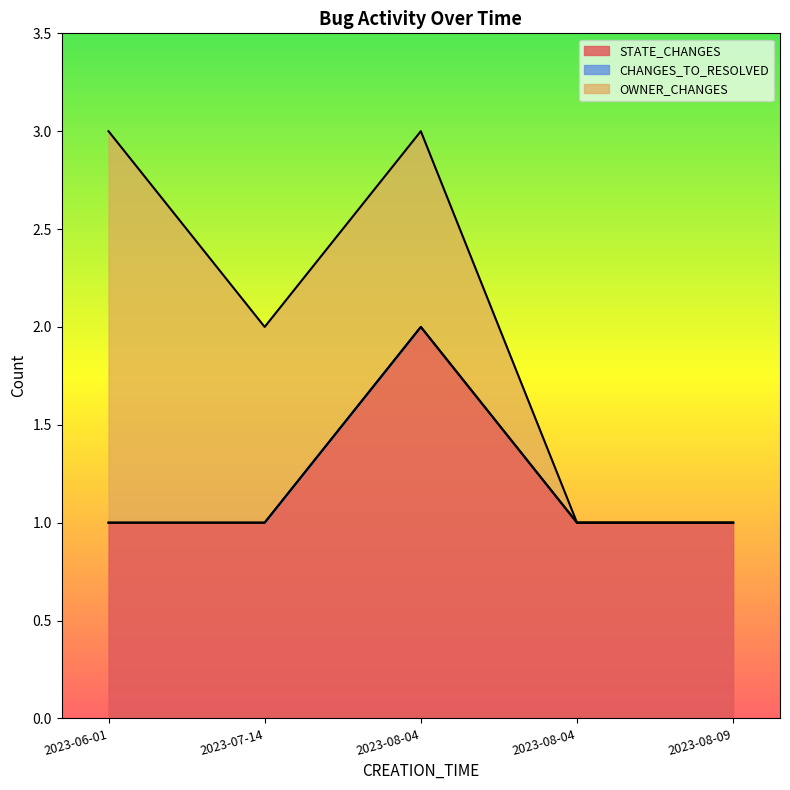

Which series has the largest total across all categories?

STATE_CHANGES